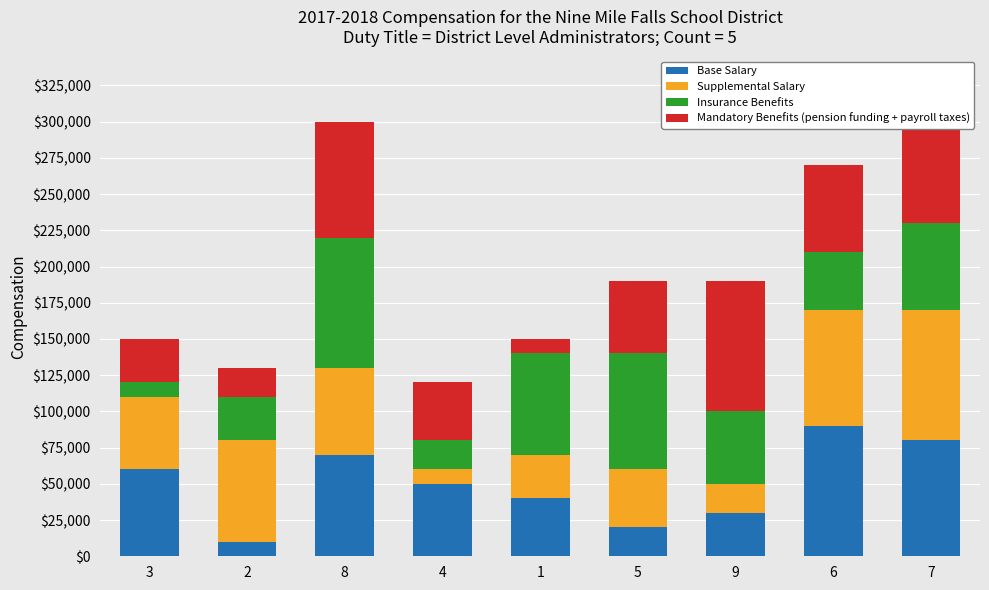

What is the difference between the maximum and minimum values in the Base Salary series?

80000